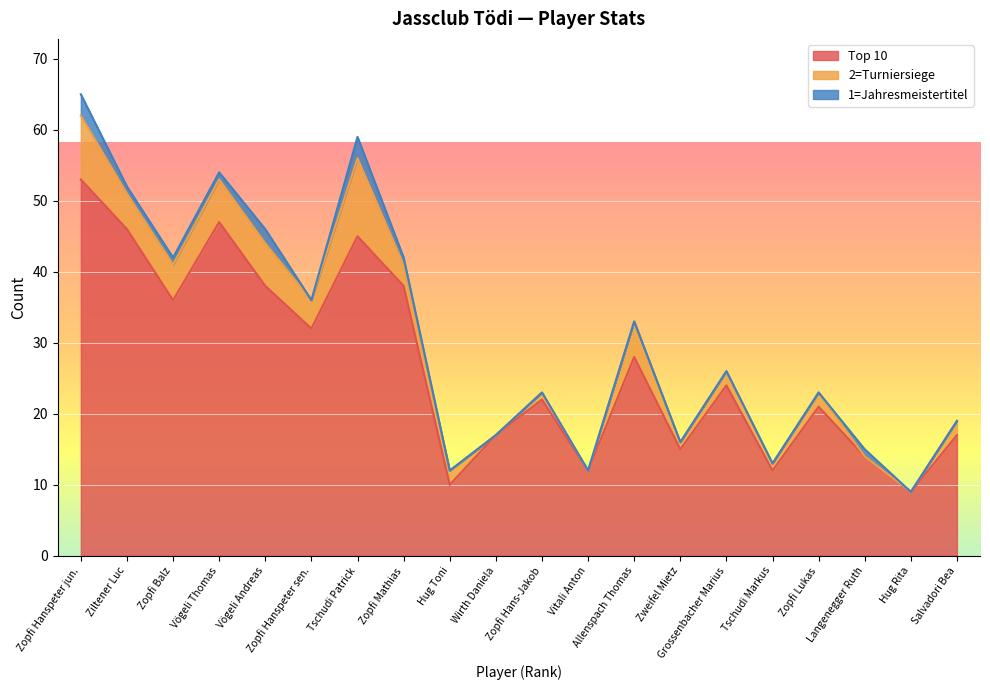

What is the label of the 13th point from the right?

Zopfi Mathias